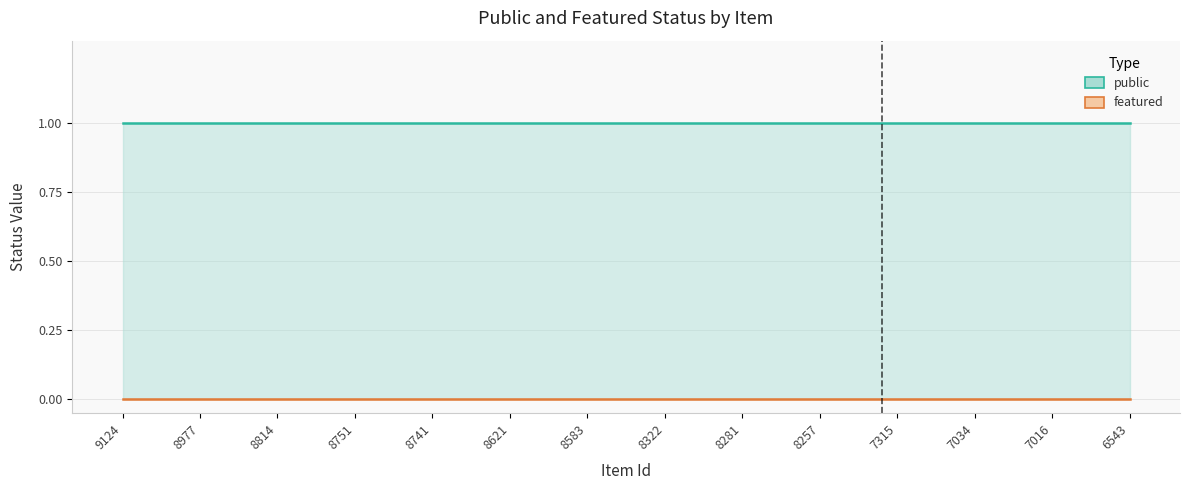

Between 8322 and 6543, which series saw the biggest shift?

public